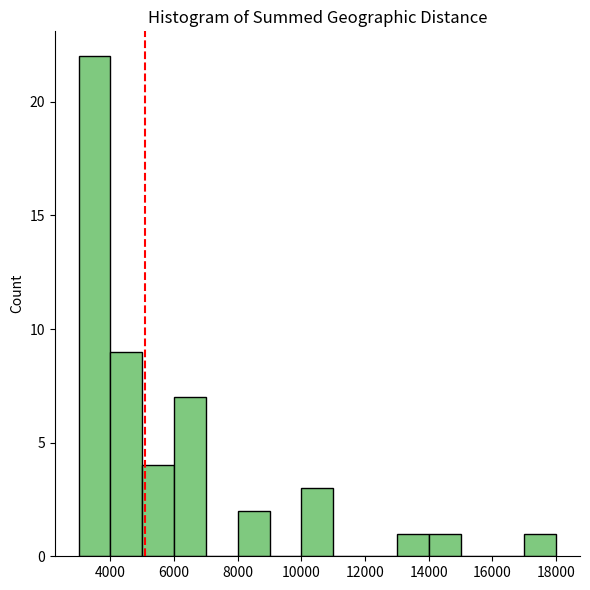

Which range on the x-axis has the tallest bar?

3000 to 4000